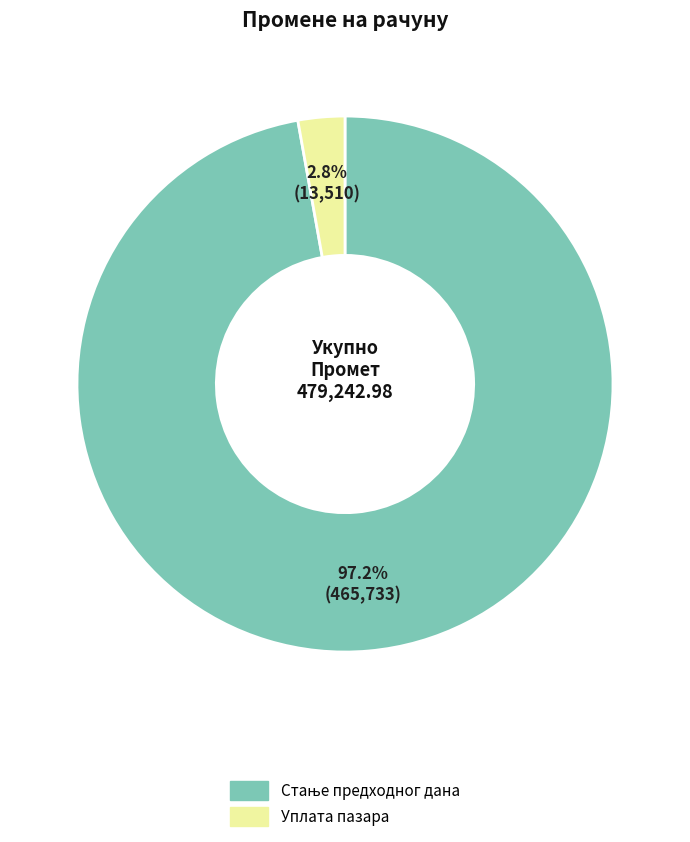

Is there a majority slice in this chart?

Yes